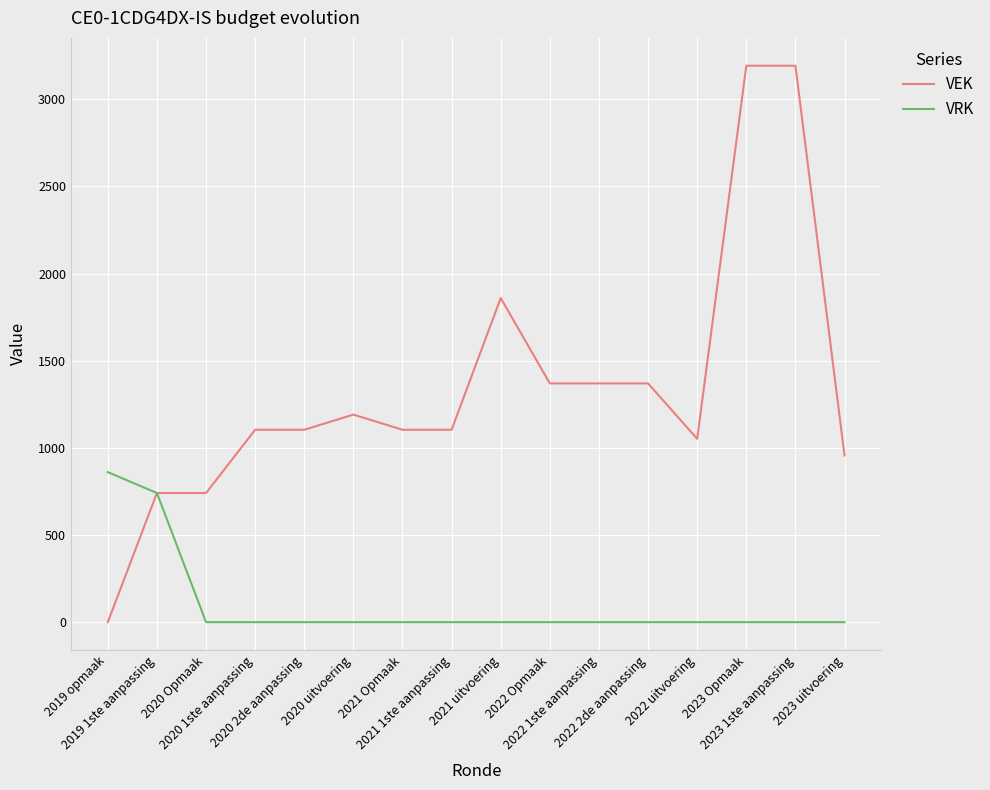

What is the total value across all series at 2021 uitvoering?

1860